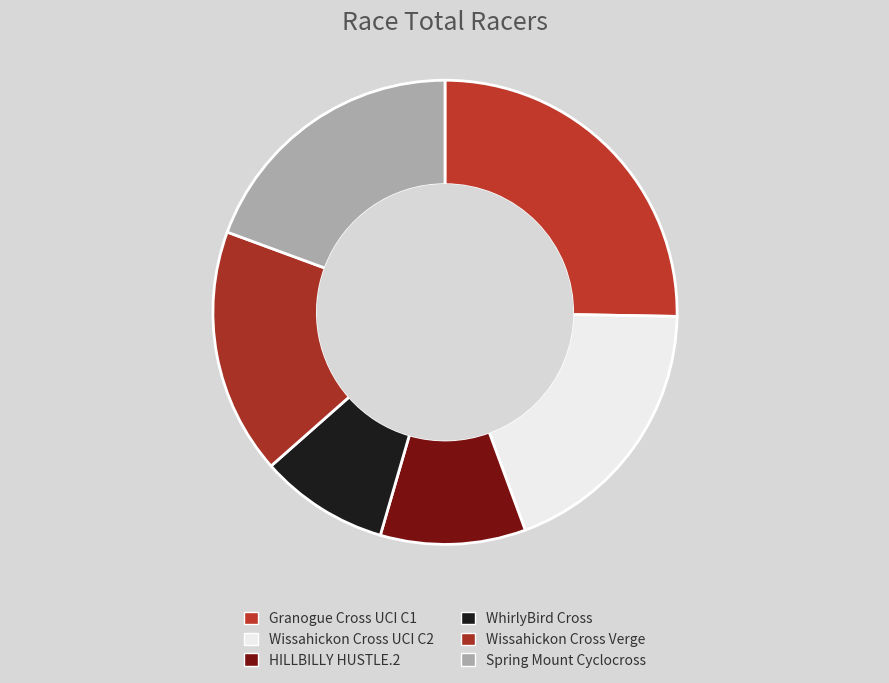

To the nearest percent, what portion does Spring Mount Cyclocross represent?

19%